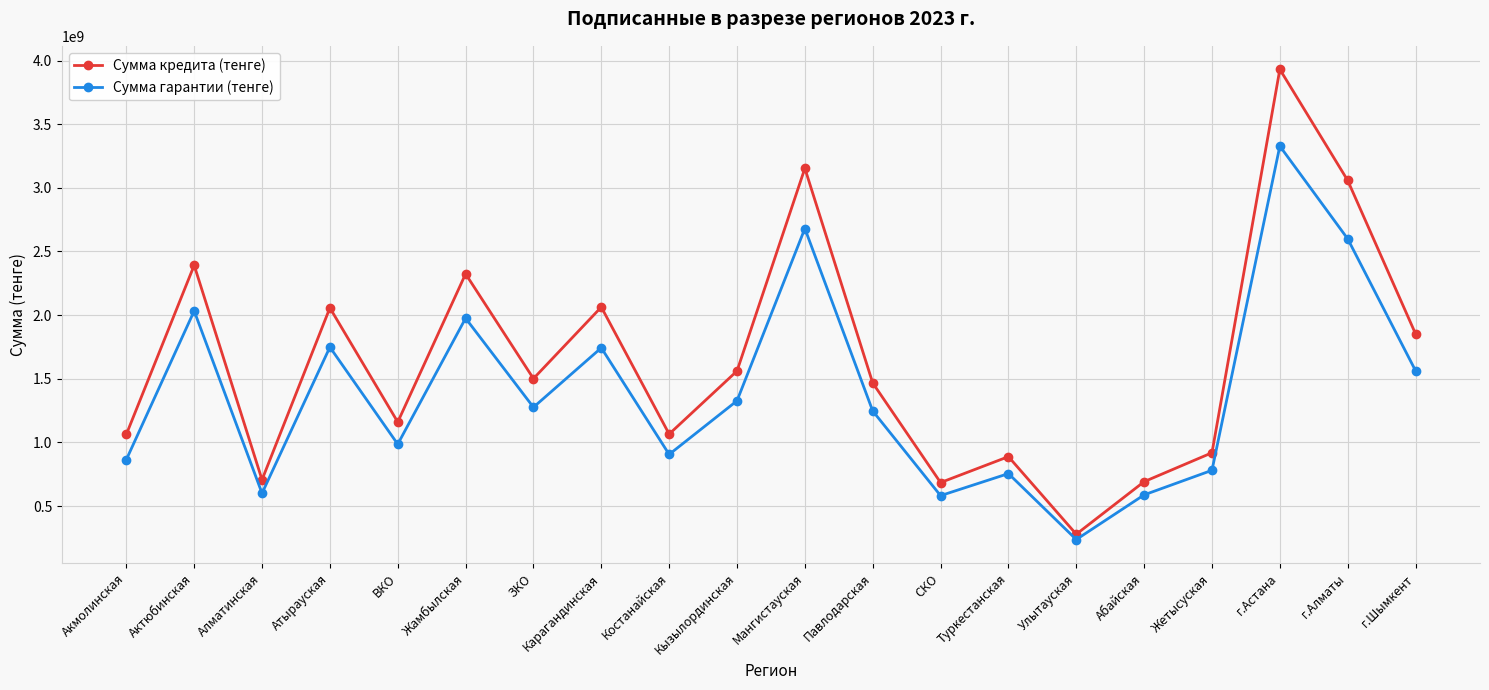

At г.Алматы, list the series in order from smallest to largest.

Сумма гарантии (тенге), Сумма кредита (тенге)